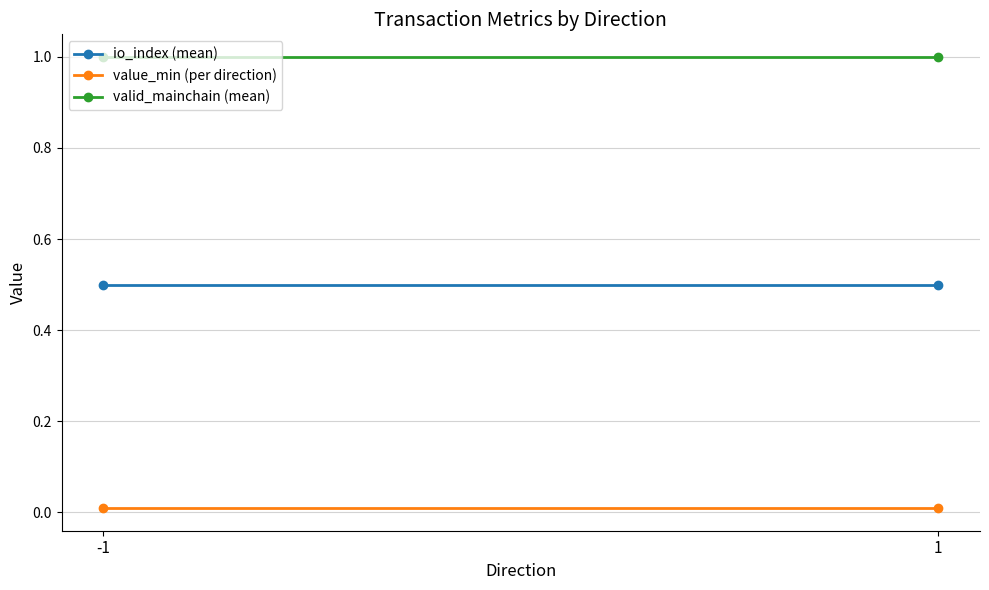

Count the number of data series in this chart.

3